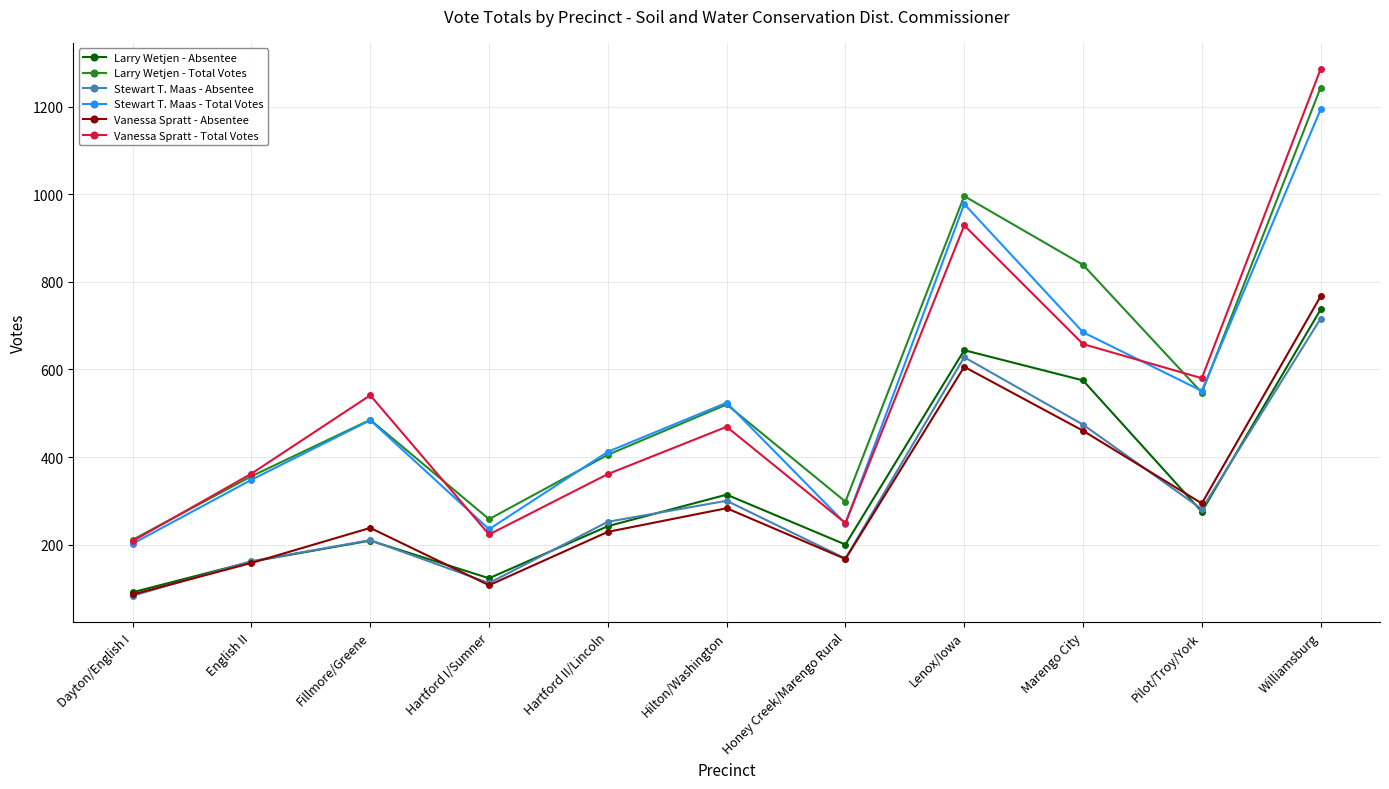

What is the total value across all series at Hilton/Washington?

2410